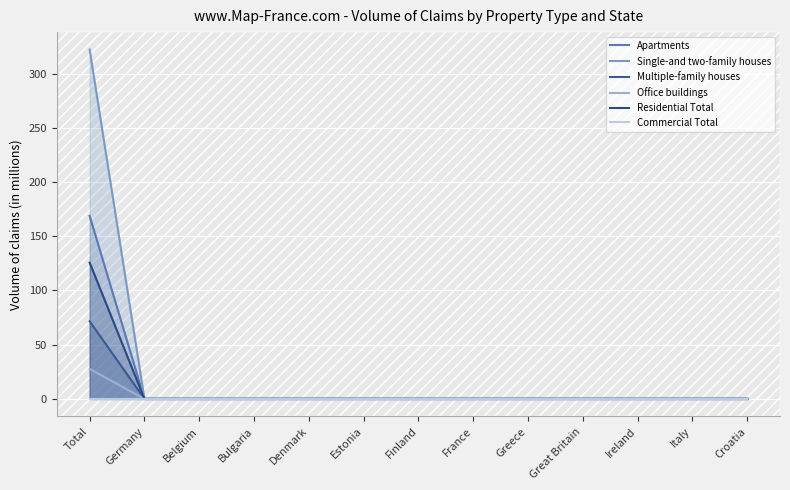

True or false: Residential Total has more than 0 interior local peaks.

False